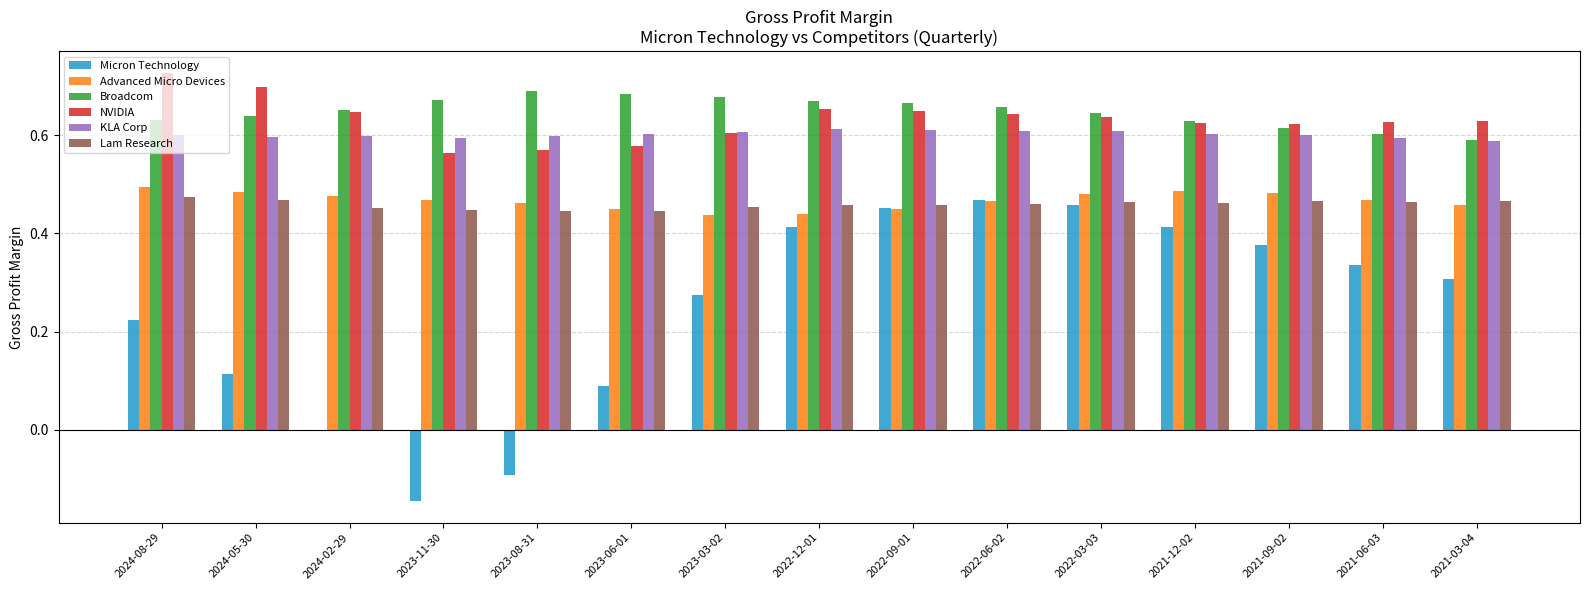

At which label does Micron Technology reach its minimum?

2023-11-30